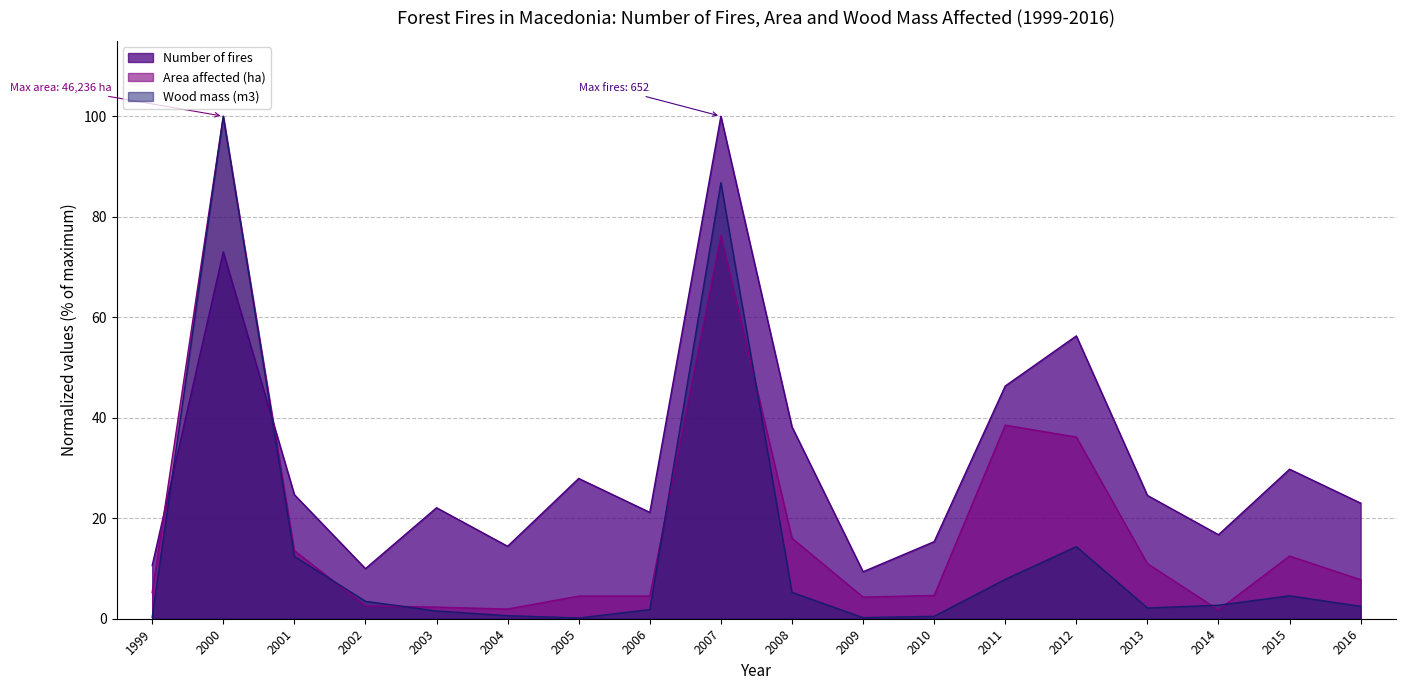

True or false: Number of fires has more than 1 interior local peaks.

True